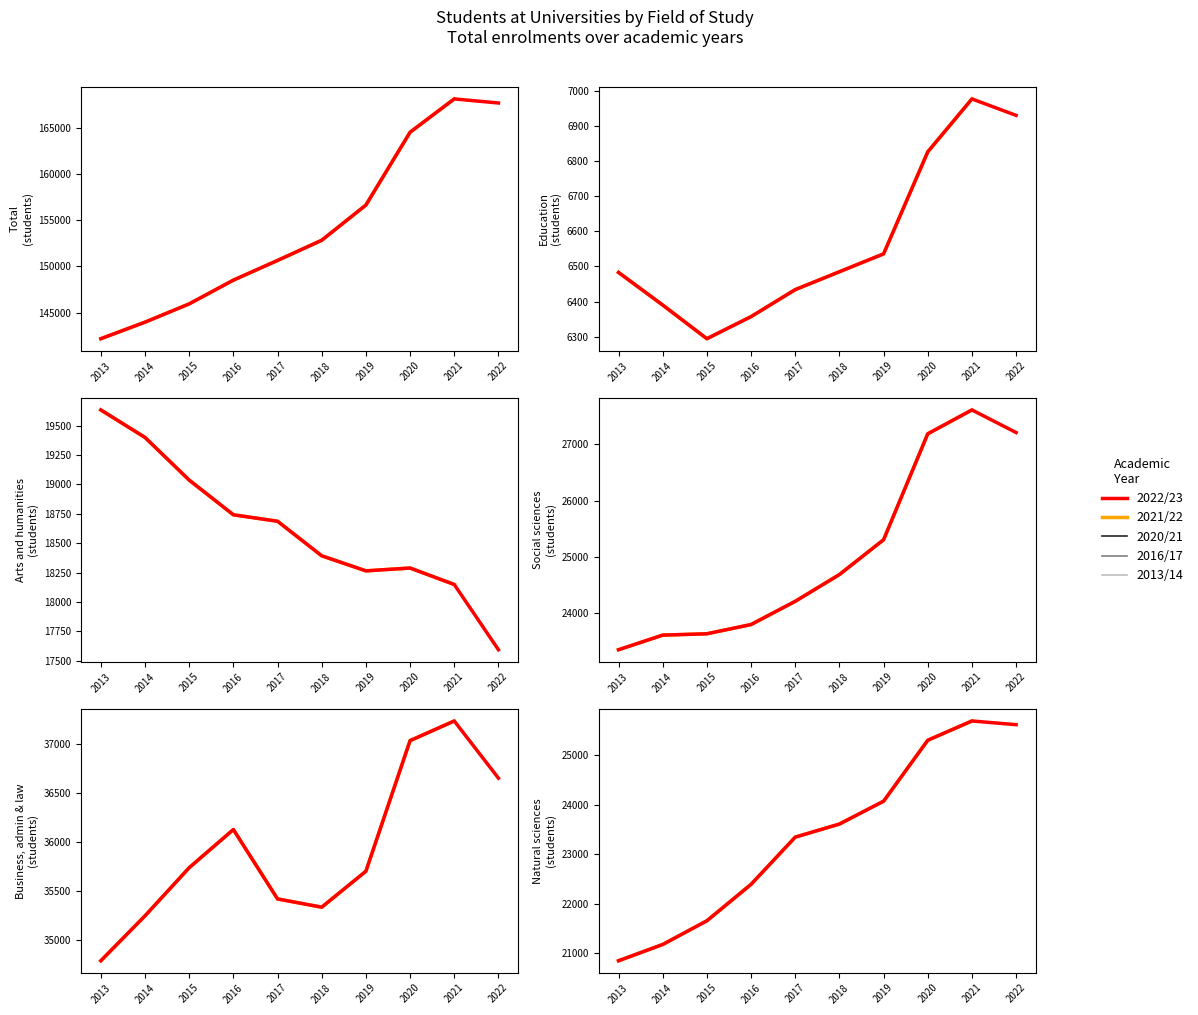

Rank the series at 2016 from highest to lowest value.

Total, Business, admin and law, Social sciences, Natural sciences, Arts and humanities, Education